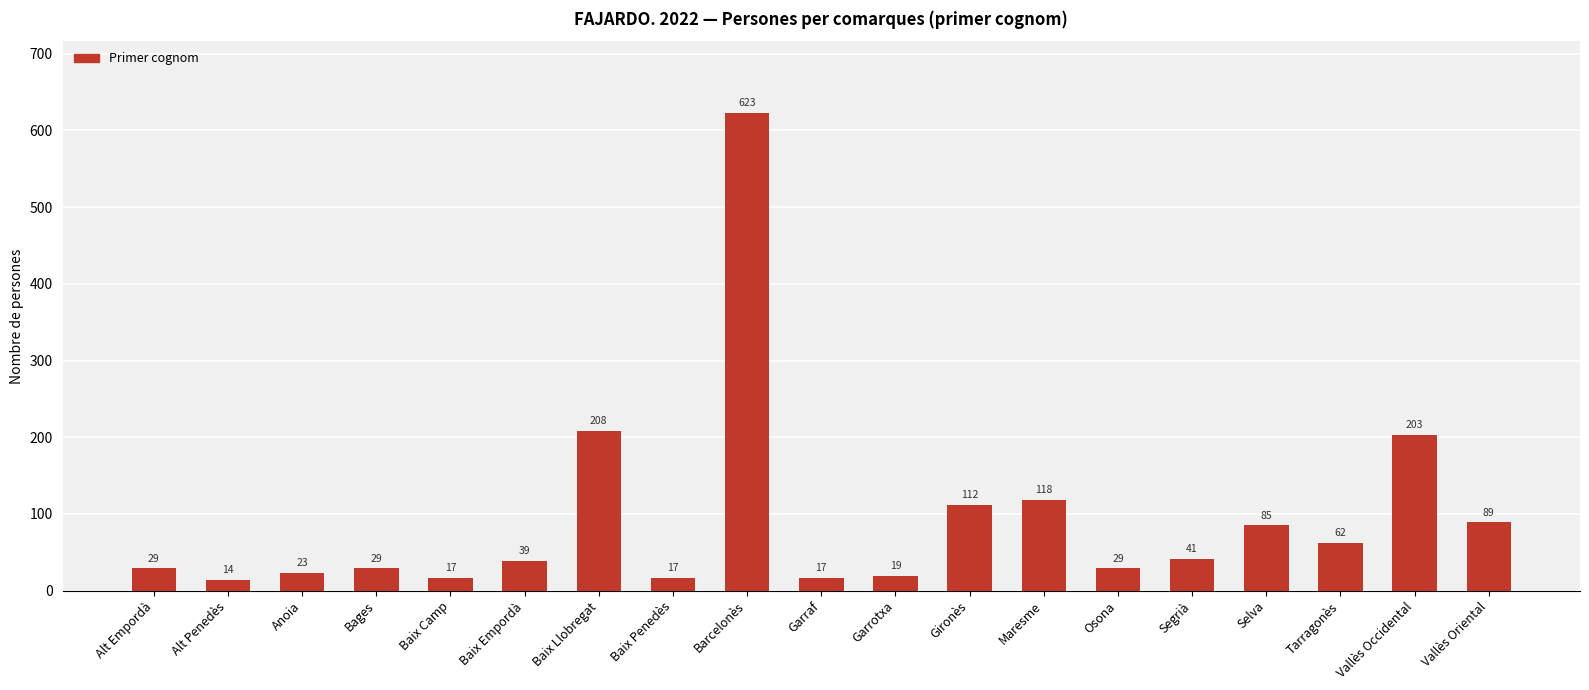

Reading left to right, extract all data points from this chart.

Alt Empordà=29	Alt Penedès=14	Anoia=23	Bages=29	Baix Camp=17	Baix Empordà=39	Baix Llobregat=208	Baix Penedès=17	Barcelonès=623	Garraf=17	Garrotxa=19	Gironès=112	Maresme=118	Osona=29	Segrià=41	Selva=85	Tarragonès=62	Vallès Occidental=203	Vallès Oriental=89